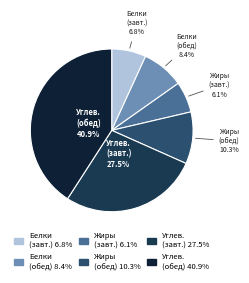

Is there a majority slice in this chart?

No